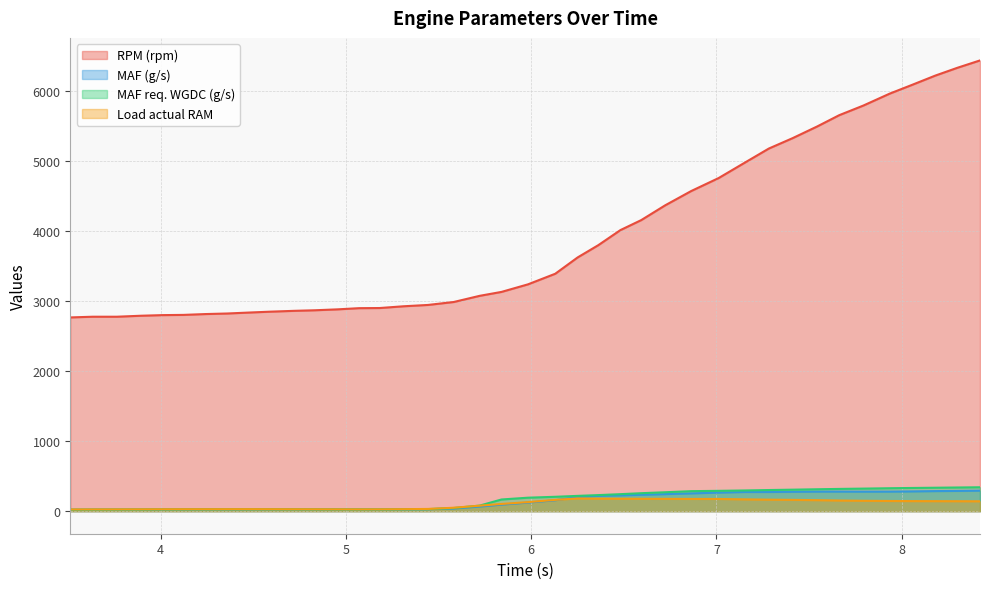

True or false: RPM (rpm) and Load actual RAM intersect in this chart.

False